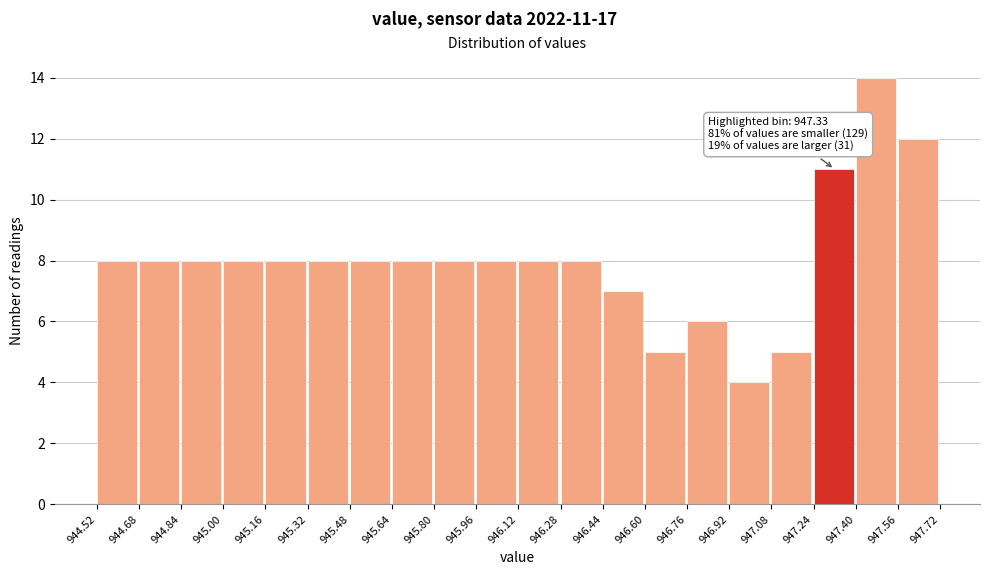

Which range on the x-axis has the tallest bar?

947.40 to 947.56